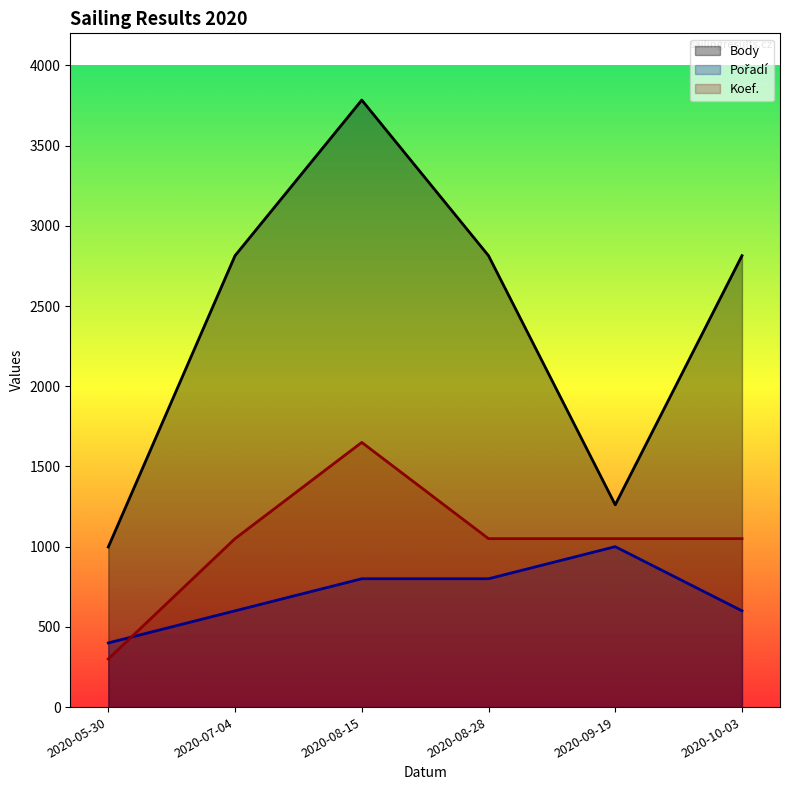

What is the minimum value for Pořadí?

400